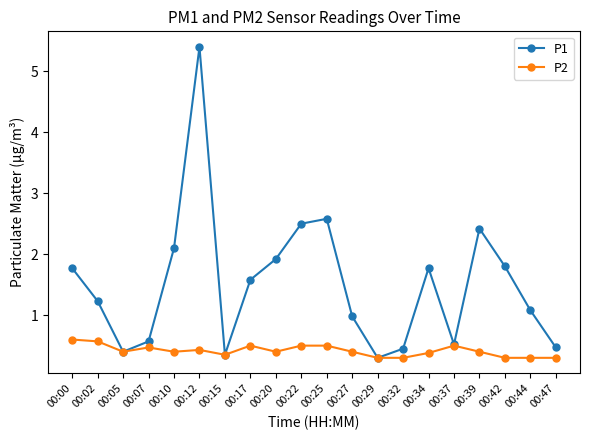

What is the lowest value of the P2 series?

0.3